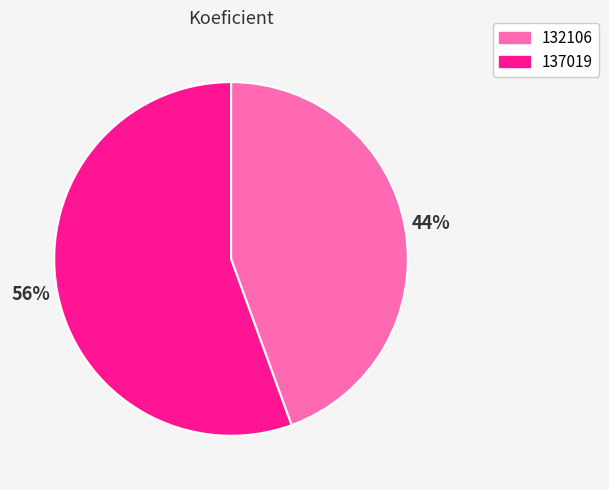

Count the number of slices in the pie.

2